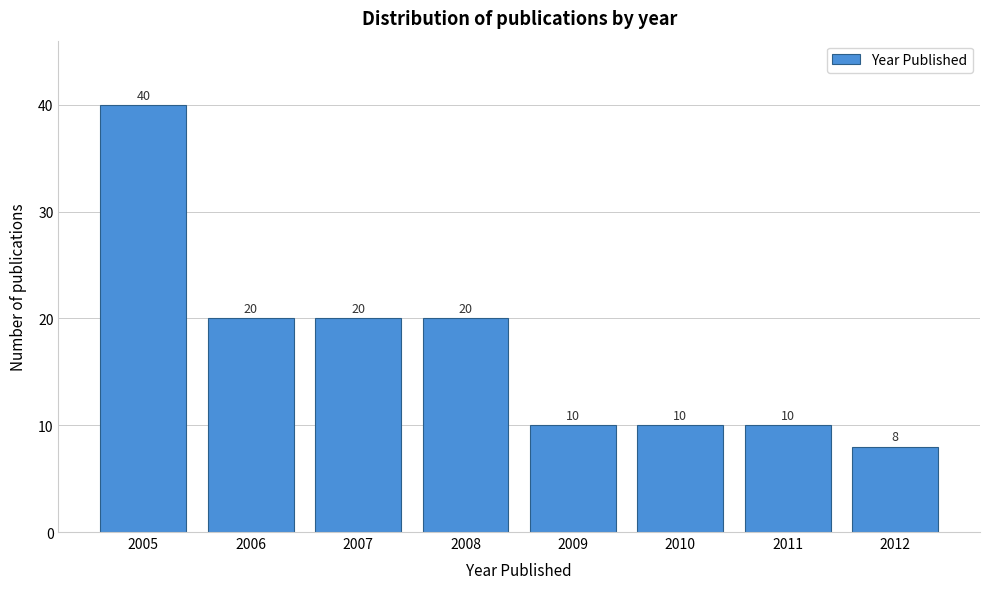

Reading left to right, list all the values displayed in this chart.

40	20	20	20	10	10	10	8